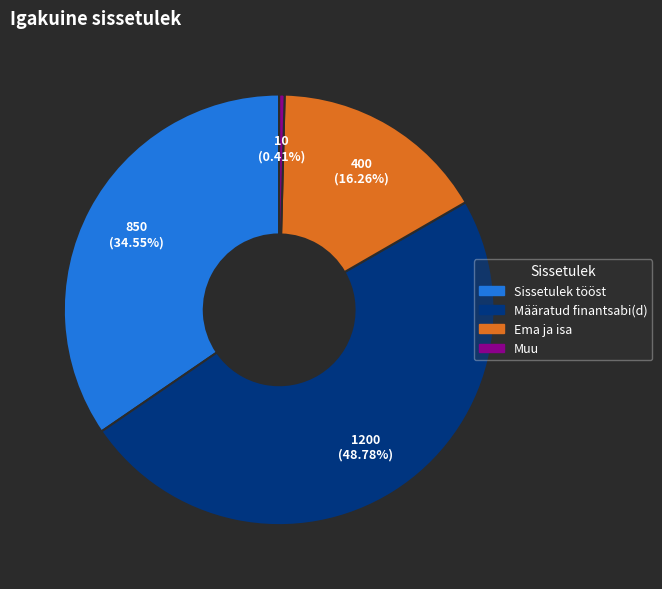

What portion of the pie excludes Muu?

99.6%